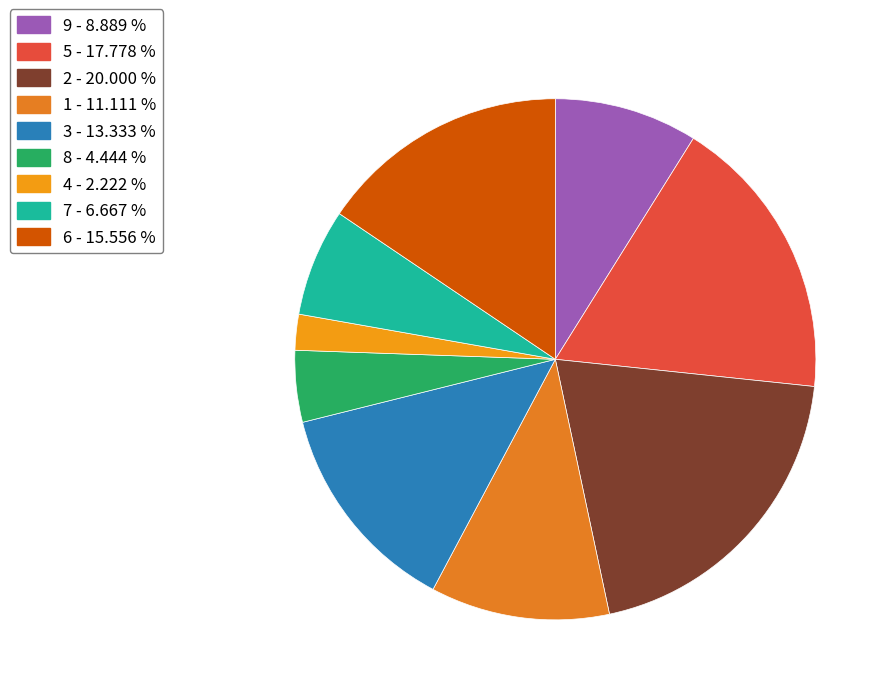

To the nearest percent, what is the difference between the 3 and 9 slice percentages?

4%